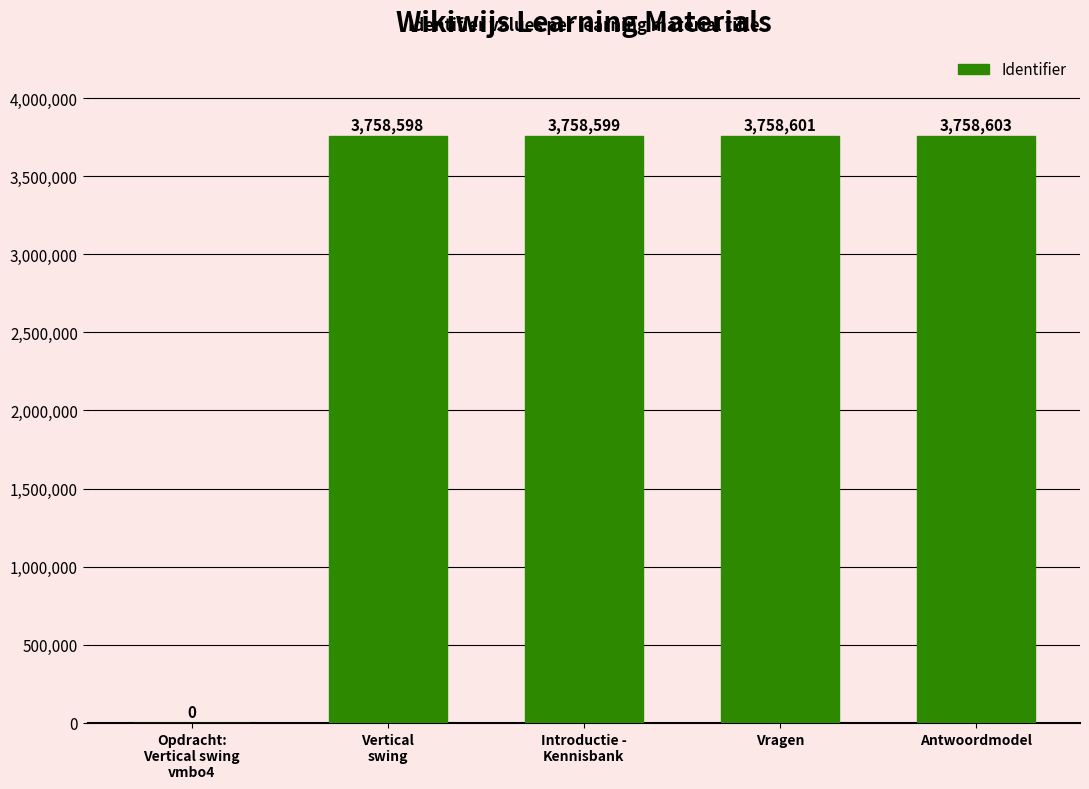

True or false: the data shows 6396685 at Vragen.

False